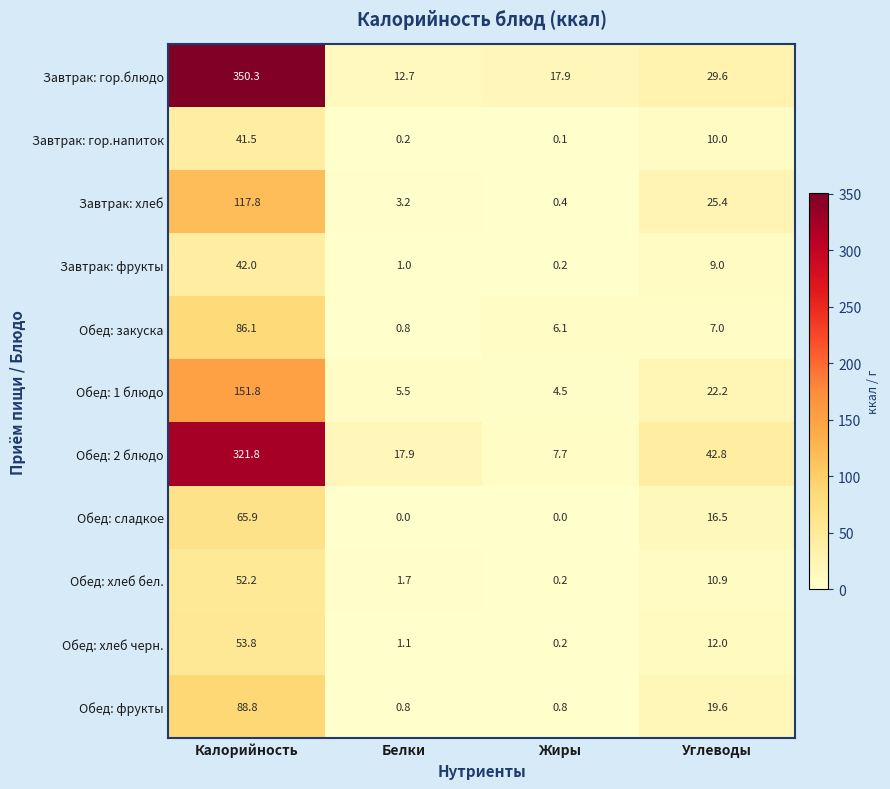

What is the lowest value of the Завтрак: гор.блюдо series?

12.7